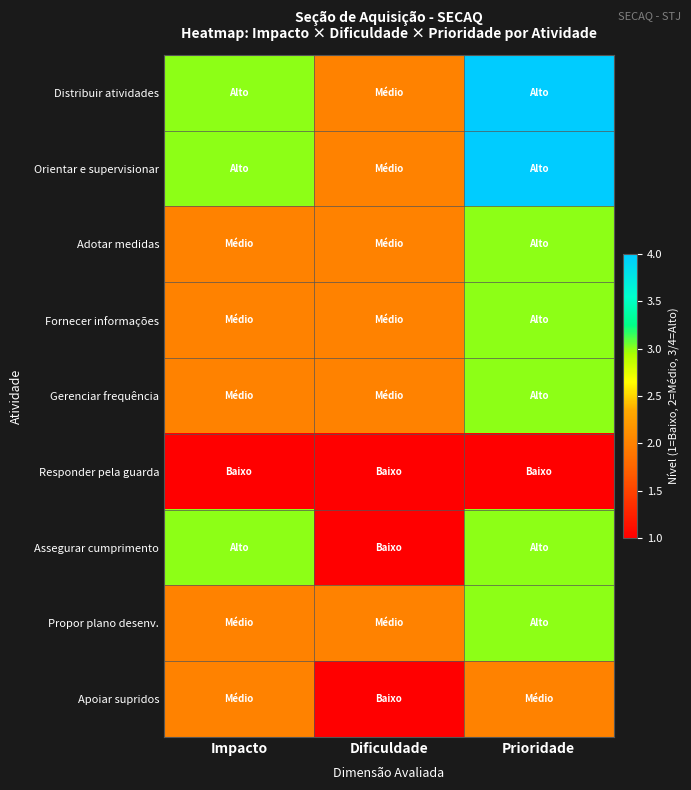

Between Impacto and Dificuldade, which series saw the biggest shift?

Assegurar cumprimento